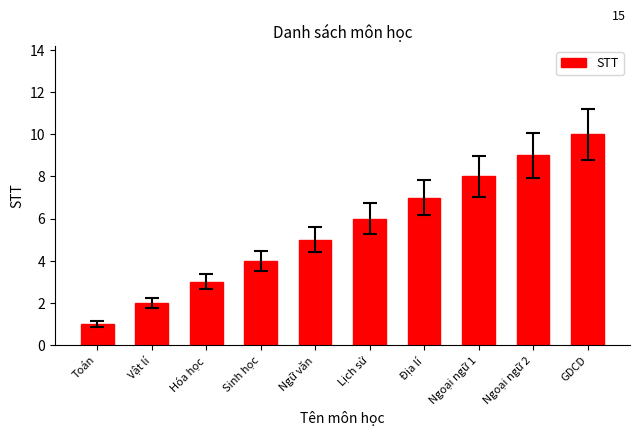

Read the value at GDCD.

10